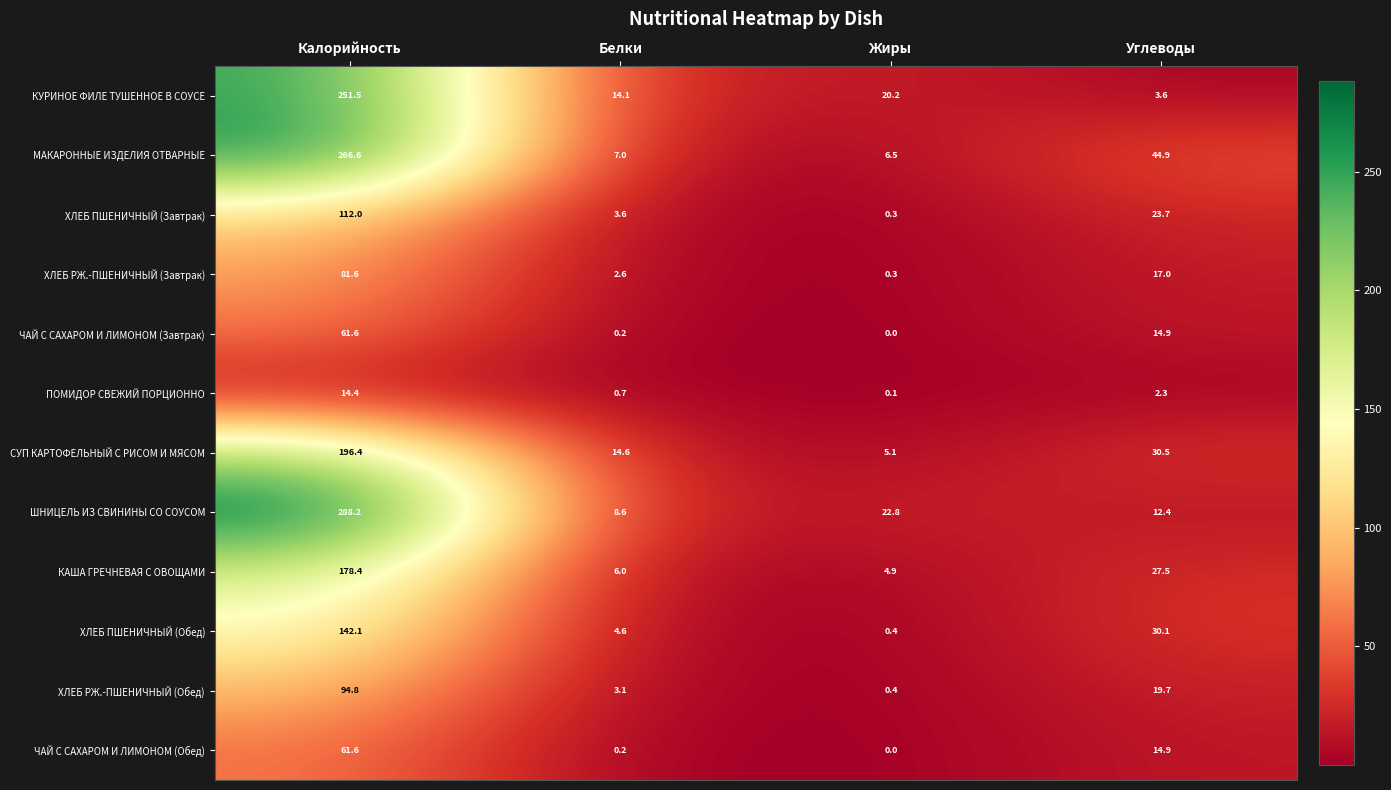

How many categories are shown in the chart?

4